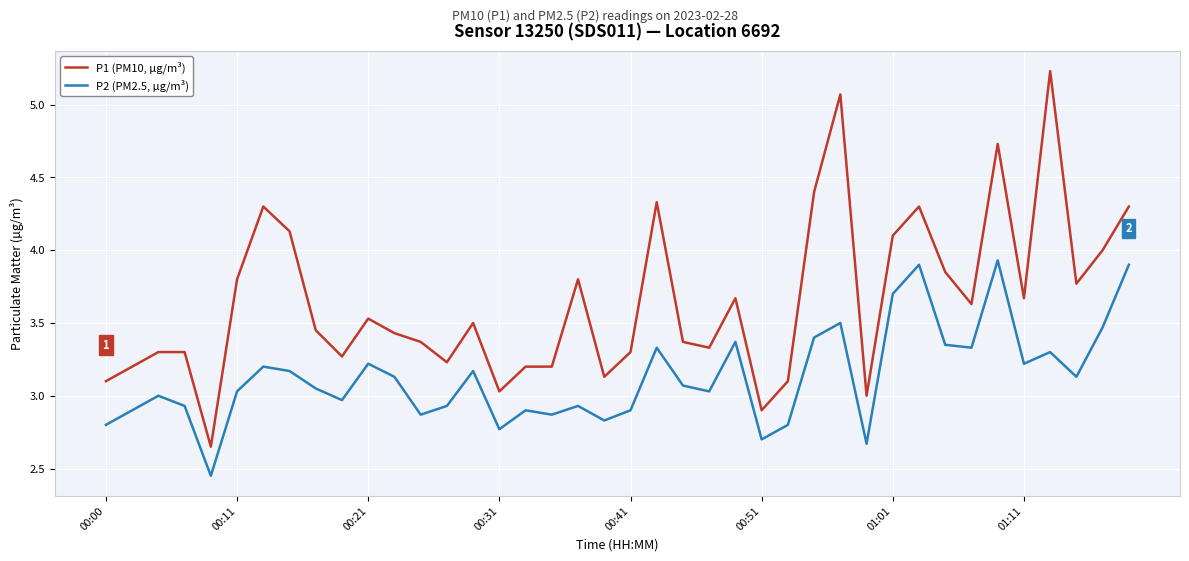

True or false: P2 (PM2.5, µg/m³) and P1 (PM10, µg/m³) cross at least once.

False